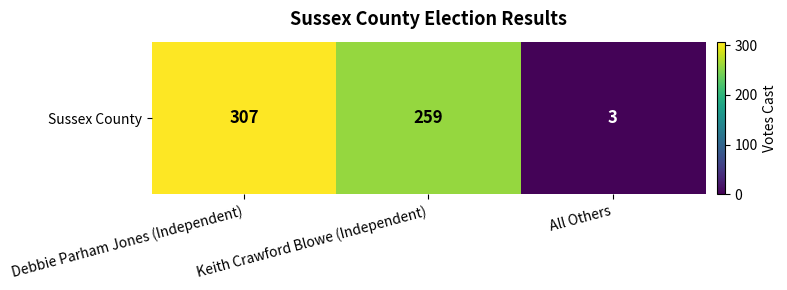

The value at Debbie Parham Jones (Independent) is 528. True or false?

False